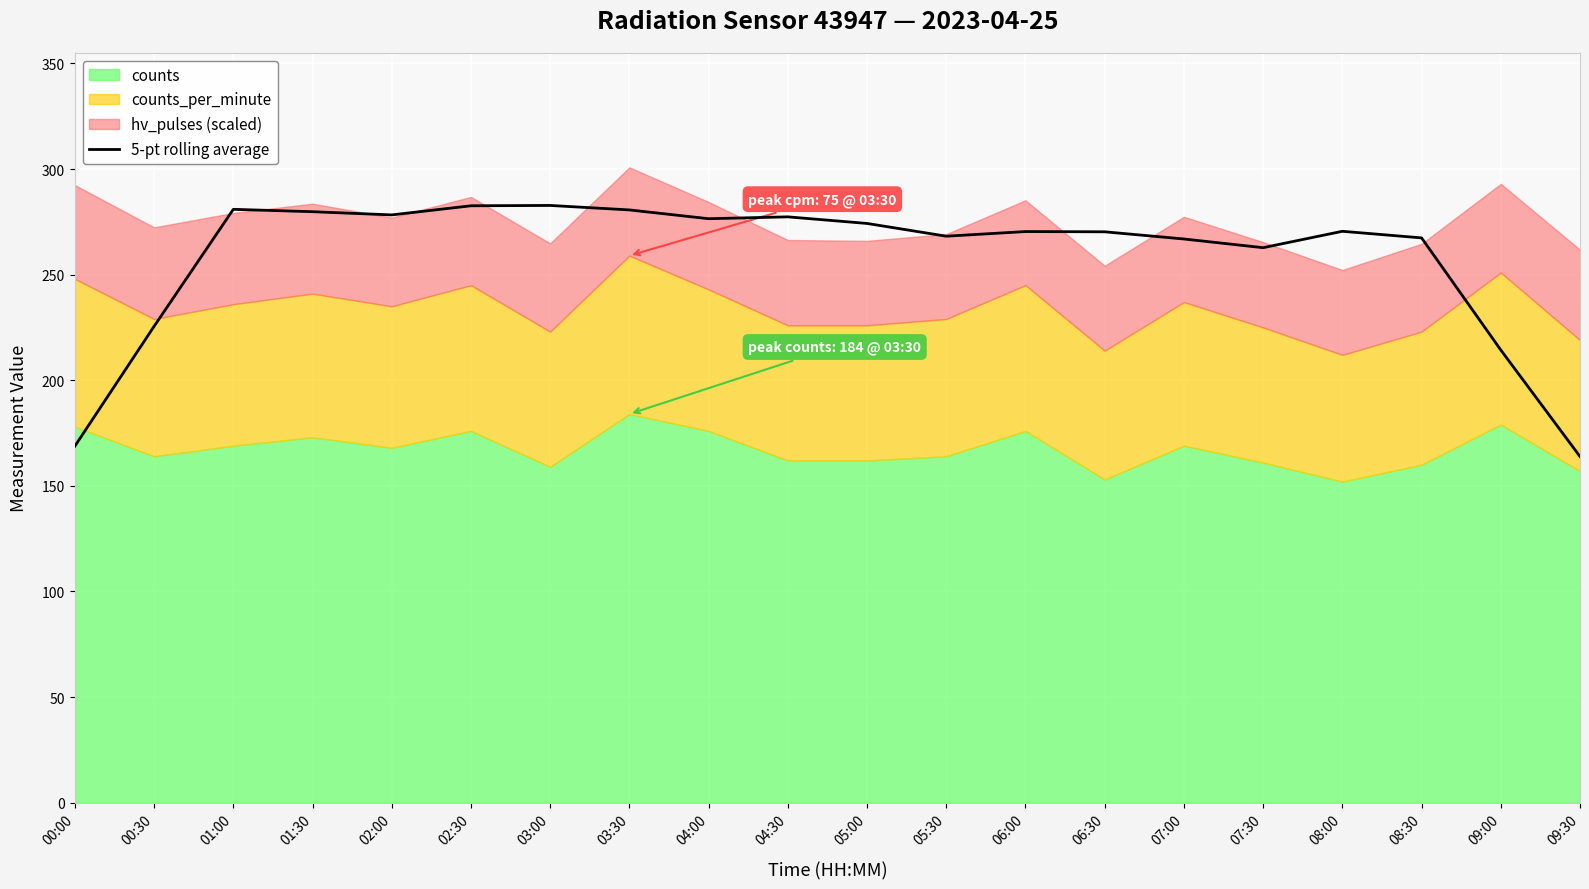

Count the number of categories in the chart.

20